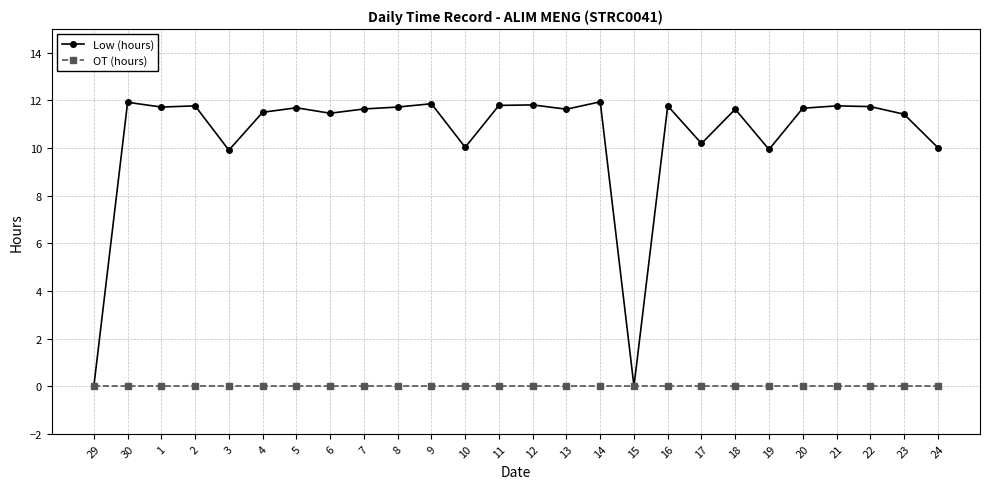

What is the spread (max minus min) of values at 13?

11.6